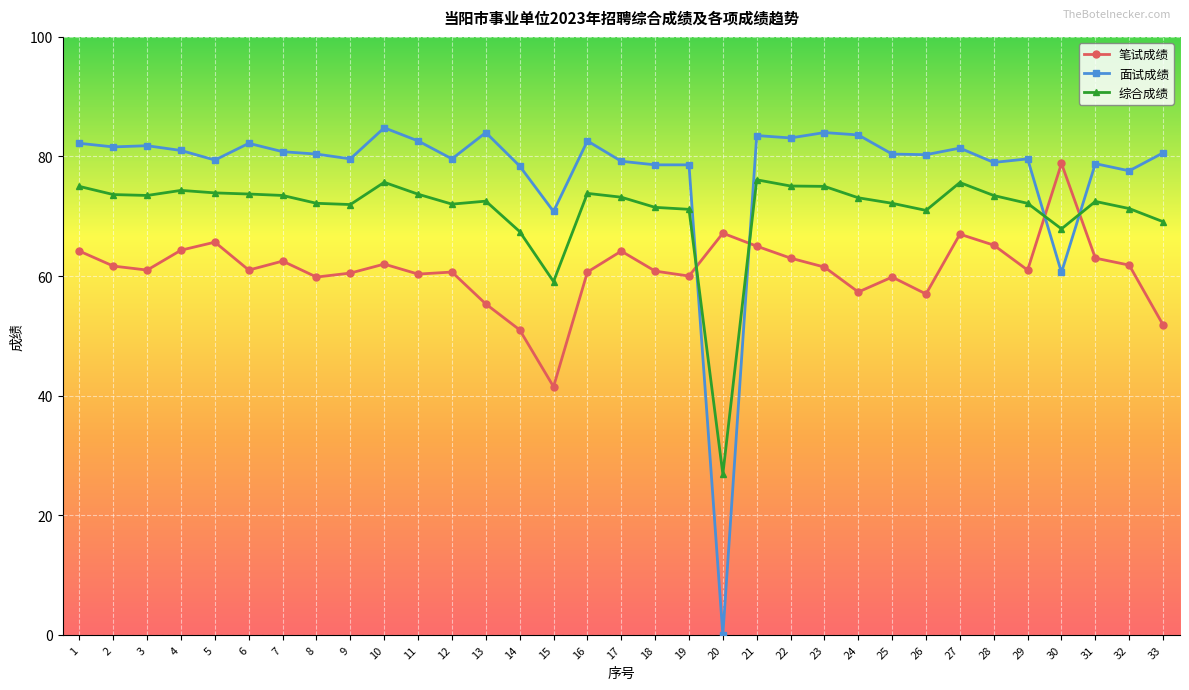

What is the difference between the 笔试成绩 values at 13 and 12?

5.3